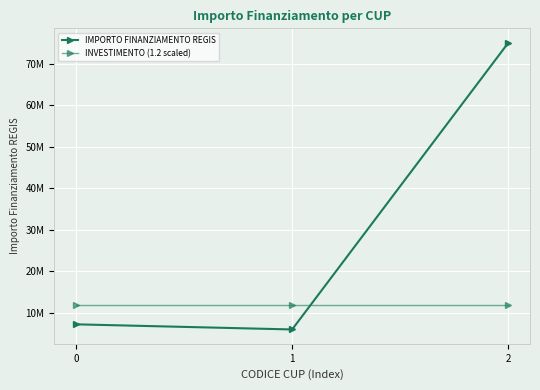

Does the chart have visible grid lines?

Yes